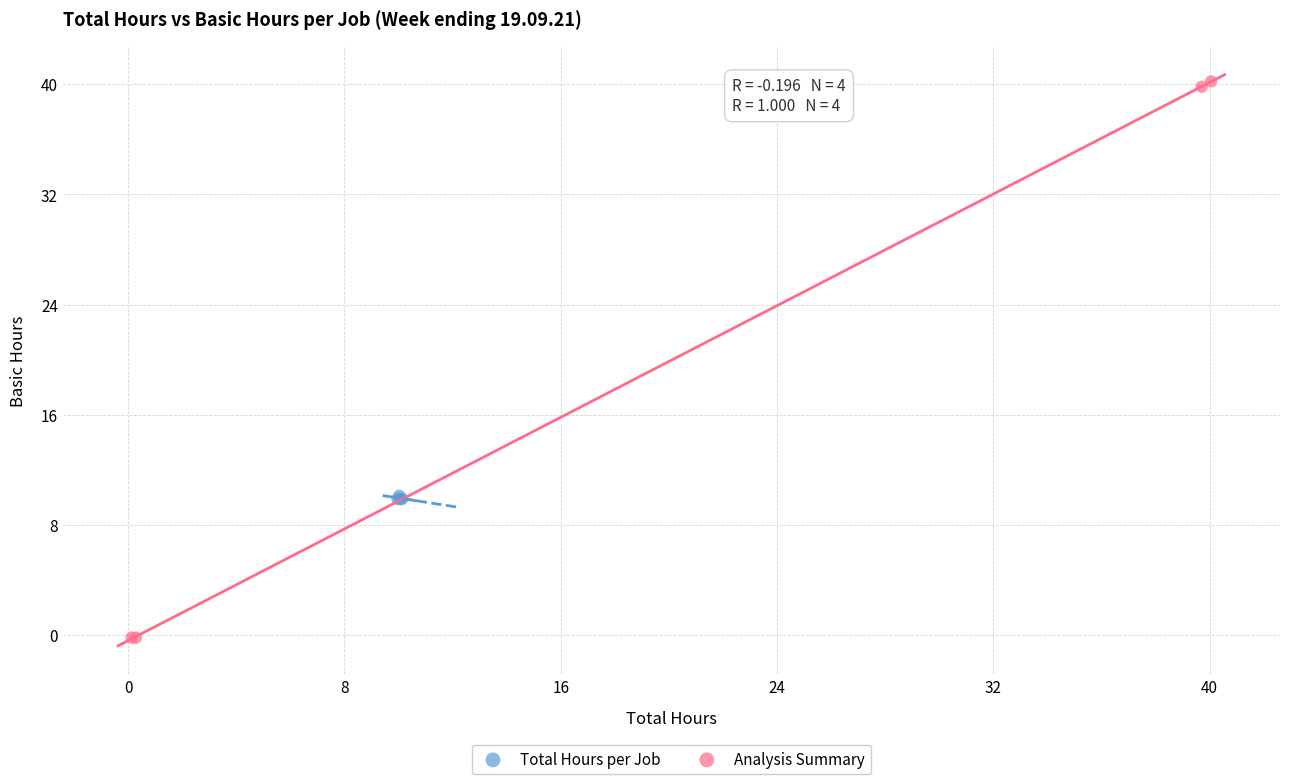

Which series reaches the minimum Y coordinate?

Analysis Summary